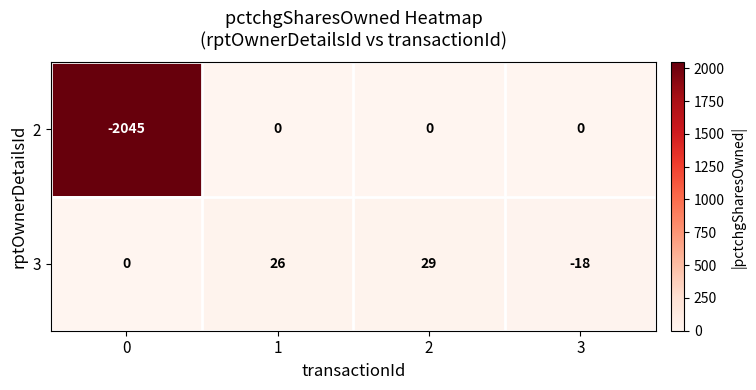

How many negative values does the 3 series have?

1